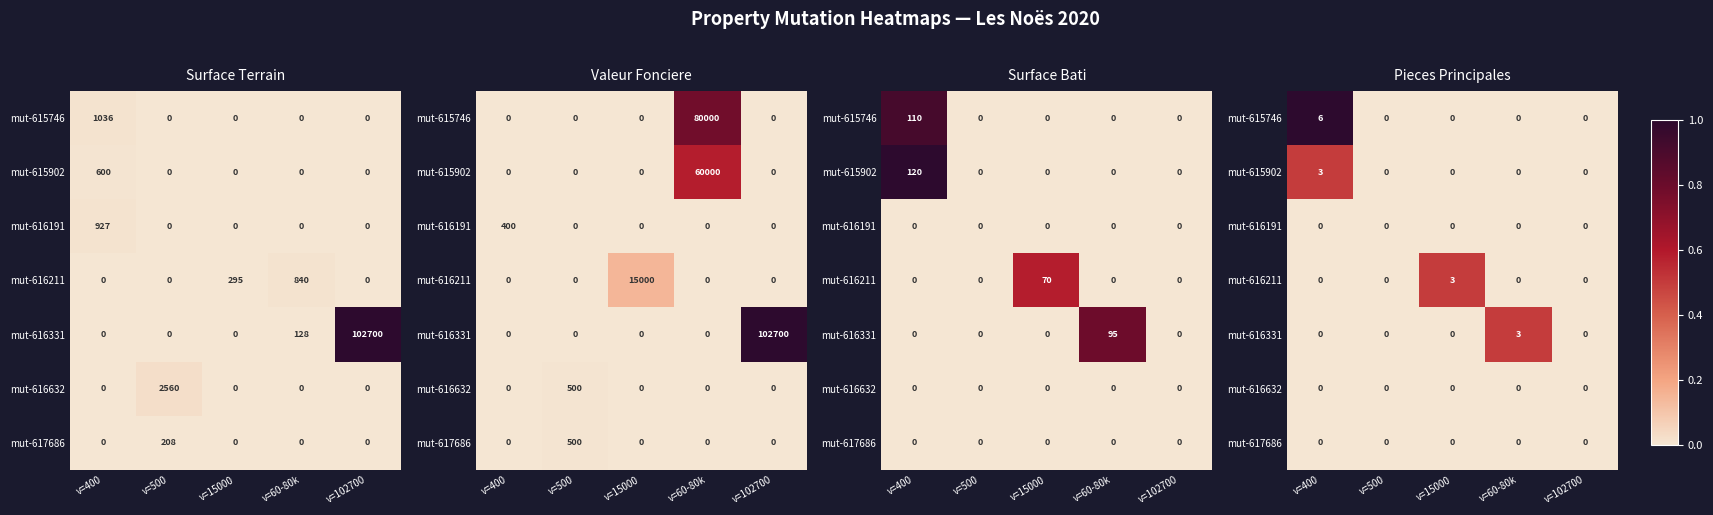

Is the value of mut-615902 at v=60-80k greater than the value of mut-616632 at v=400?

No